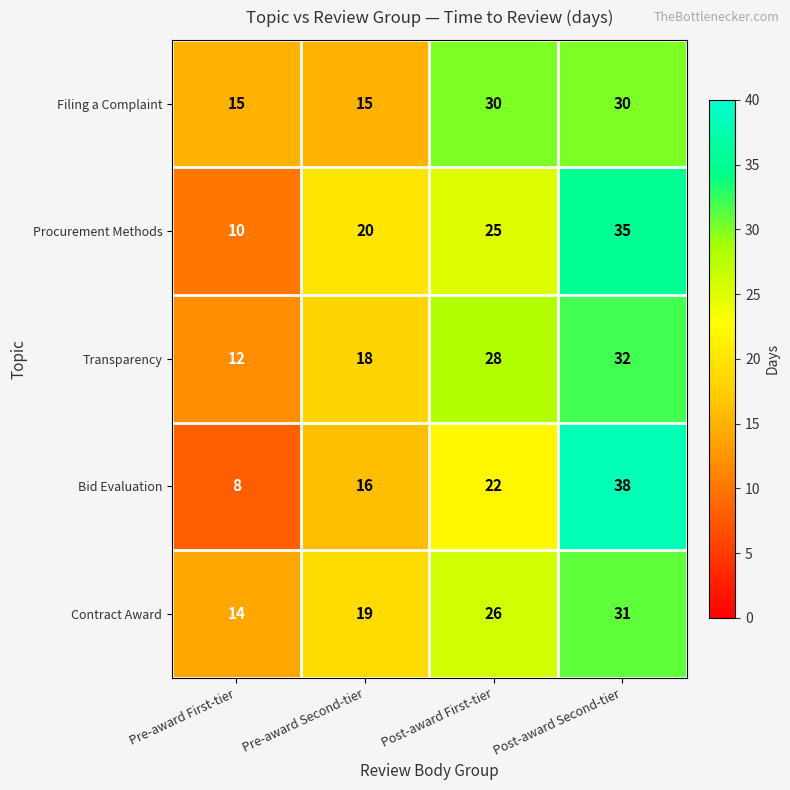

What is the minimum value shown in the chart?

8